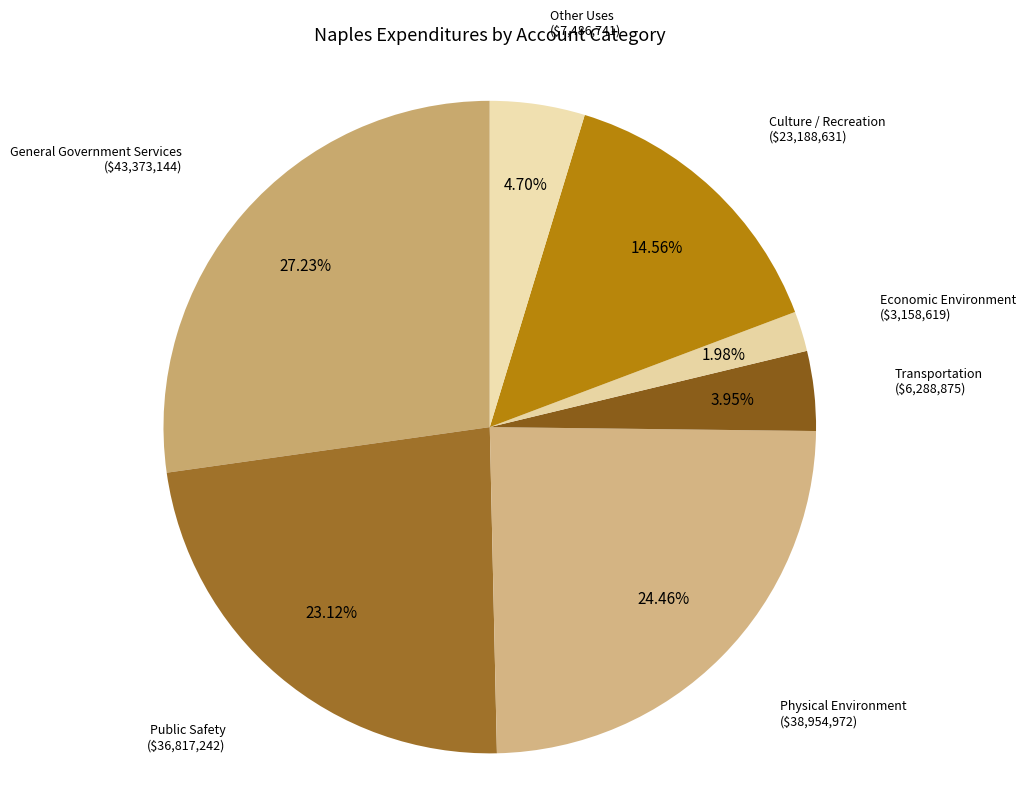

Which category has the smallest portion of the pie?

Economic Environment